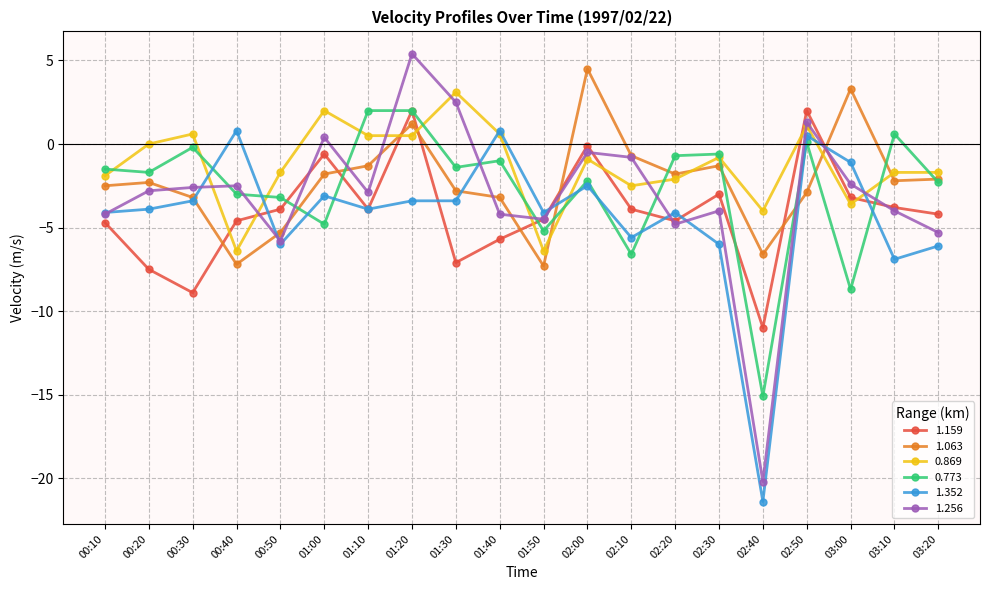

Is it true that 1.159 equals 2.0 at 02:50?

True